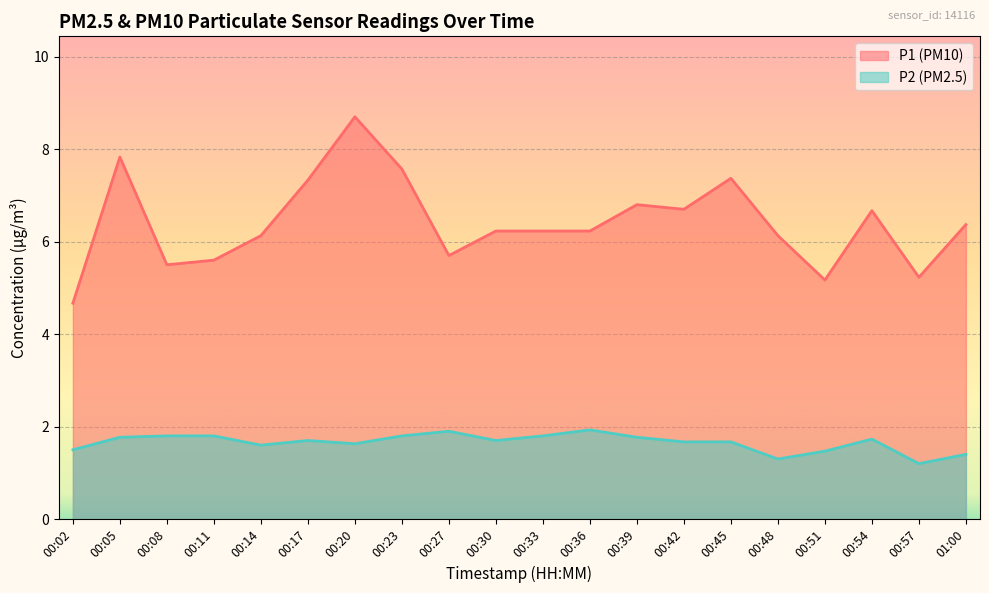

Where is the first local maximum for P1?

00:05